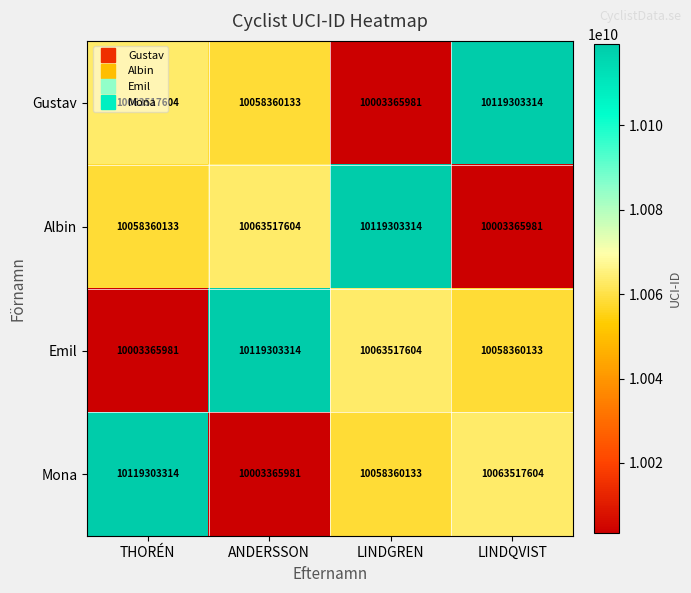

Is the value of Gustav at ANDERSSON greater than the value of Mona at ANDERSSON?

Yes